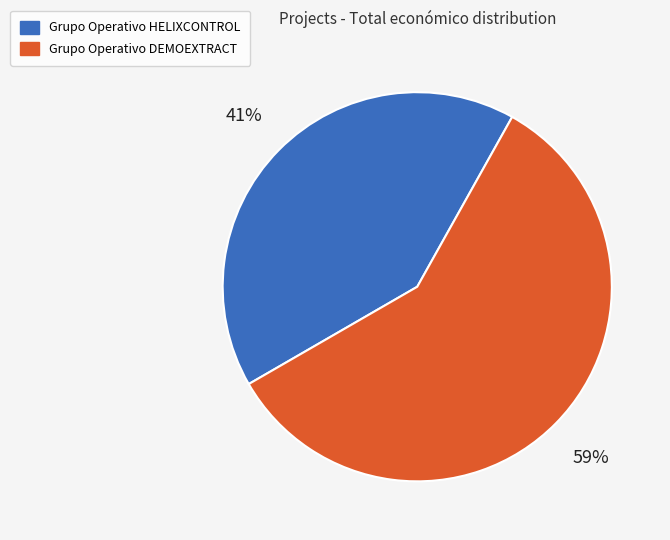

How many slices are in this pie chart?

2